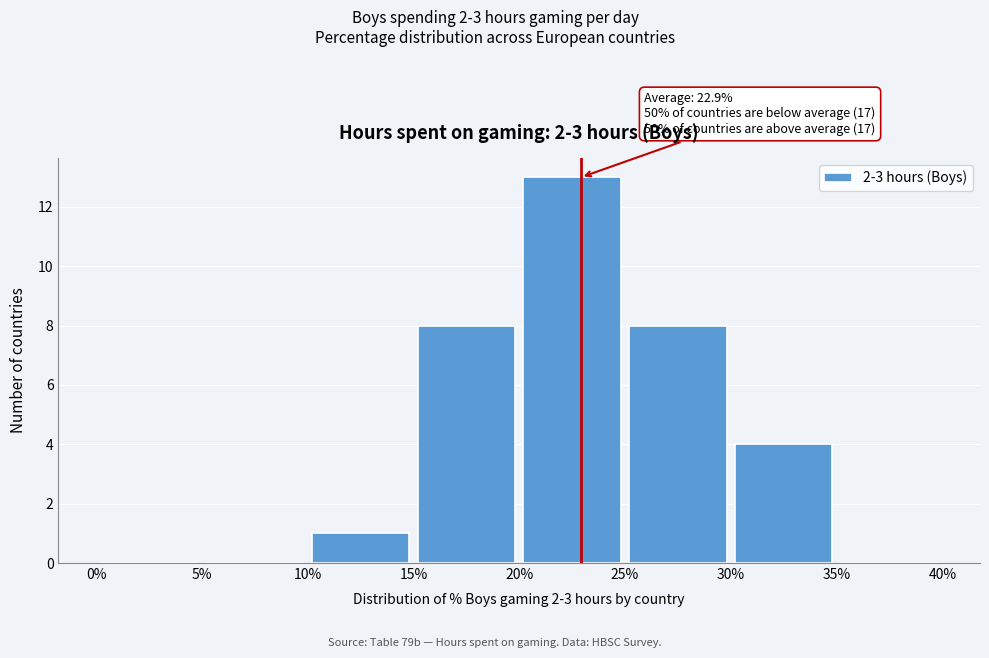

Over which range of the x-axis is the bar tallest?

20% to 25%